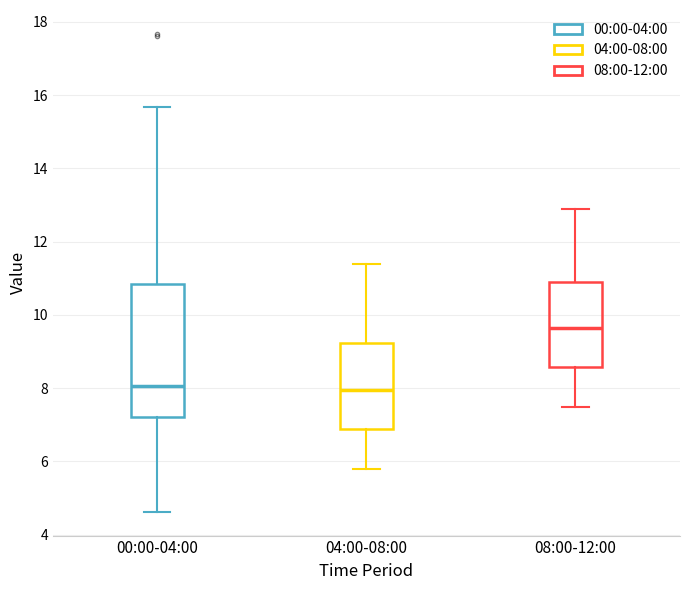

Which box has the highest median line?

08:00-12:00